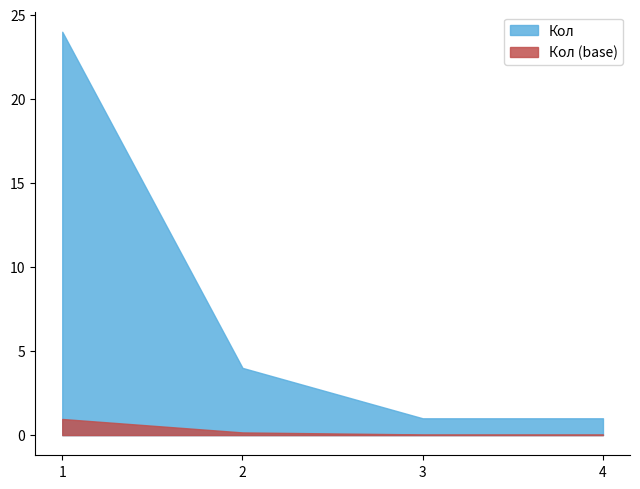

The value at 3 is 1. True or false?

False